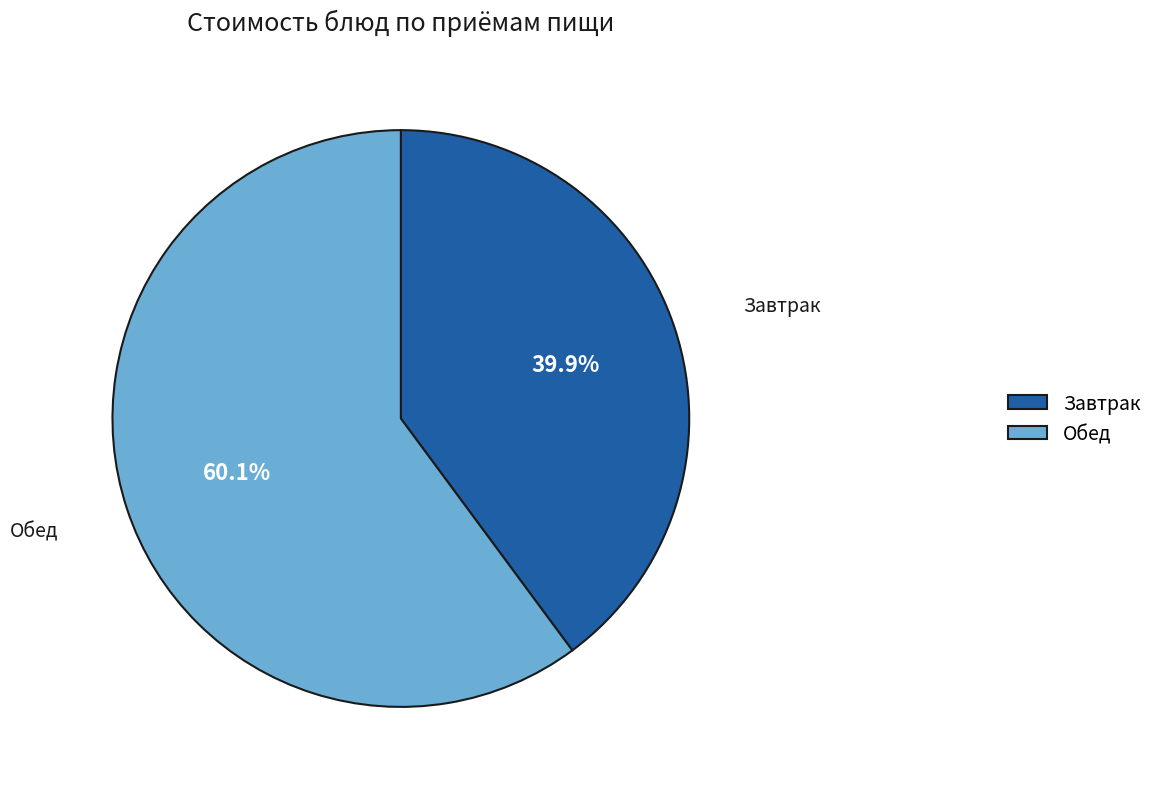

What portion of the pie excludes Обед?

39.9%